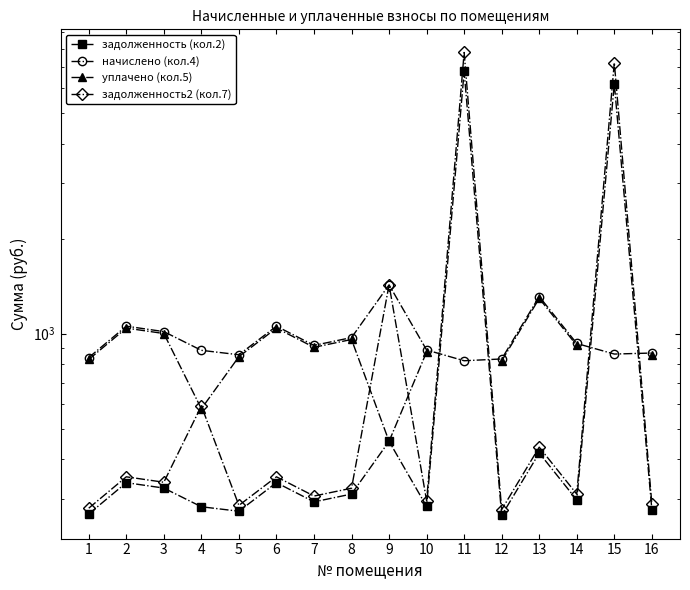

True or false: уплачено (кол.5) has a value of 507.2 at 3.

False